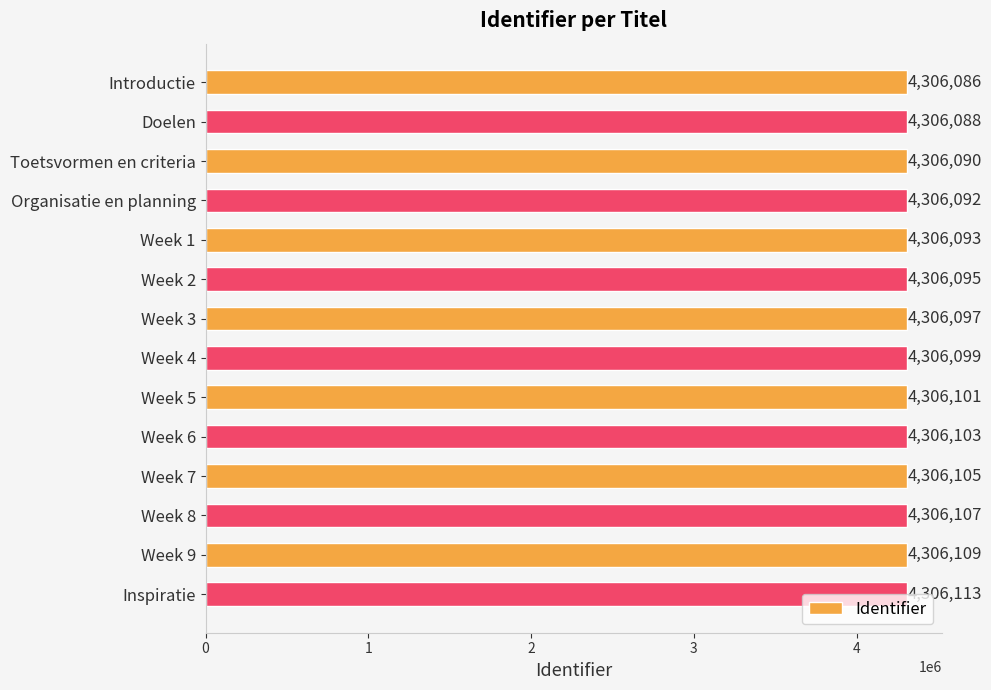

List the labels in order of value, smallest first.

Introductie, Doelen, Toetsvormen en criteria, Organisatie en planning, Week 1, Week 2, Week 3, Week 4, Week 5, Week 6, Week 7, Week 8, Week 9, Inspiratie